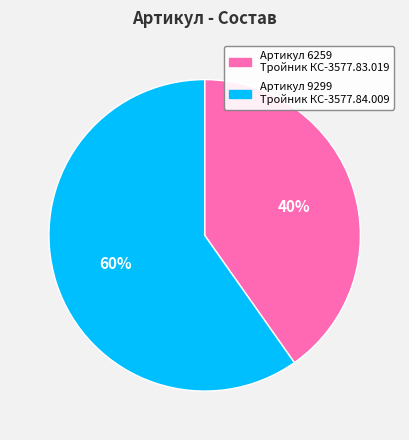

Which slice is the smallest?

Артикул 6259 Тройник КС-3577.83.019